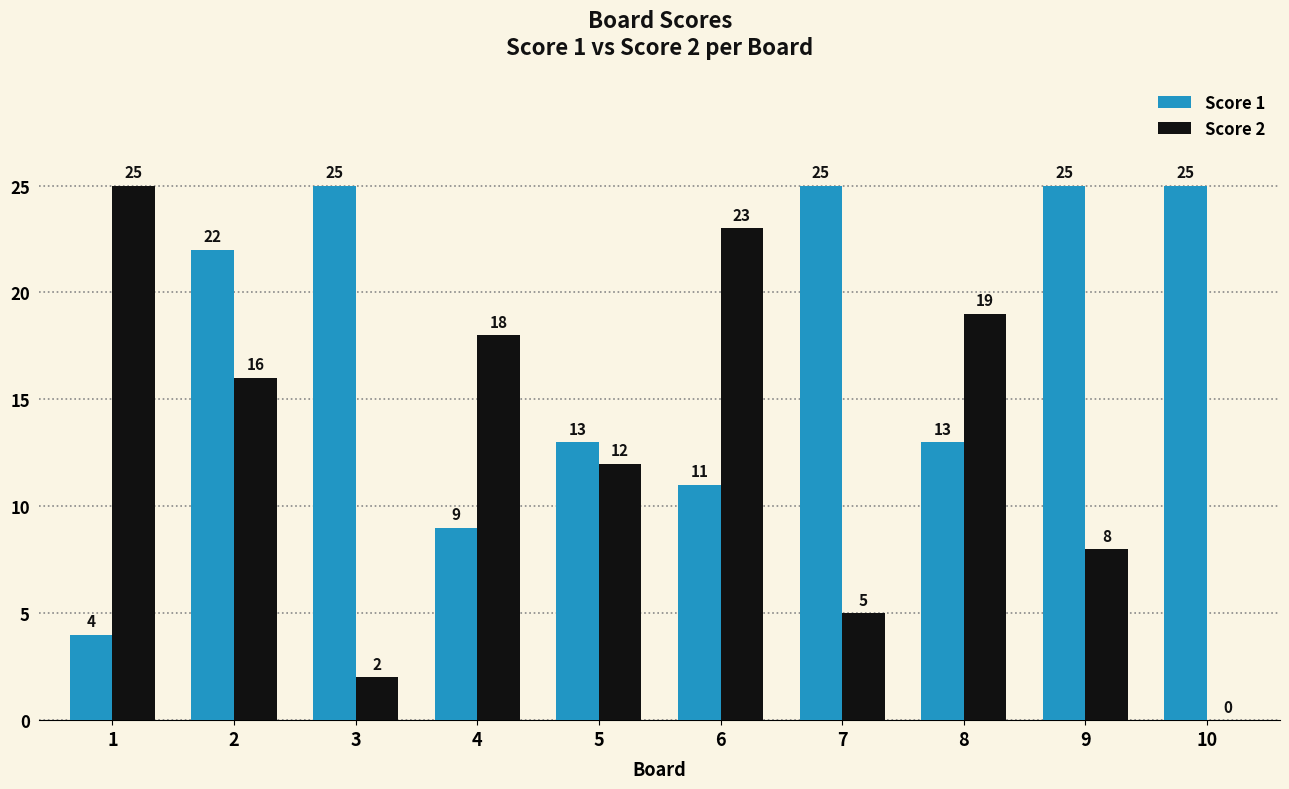

Reading left to right, transcribe all the data shown in this chart.

Score 1: 4	22	25	9	13	11	25	13	25	25
Score 2: 25	16	2	18	12	23	5	19	8	0